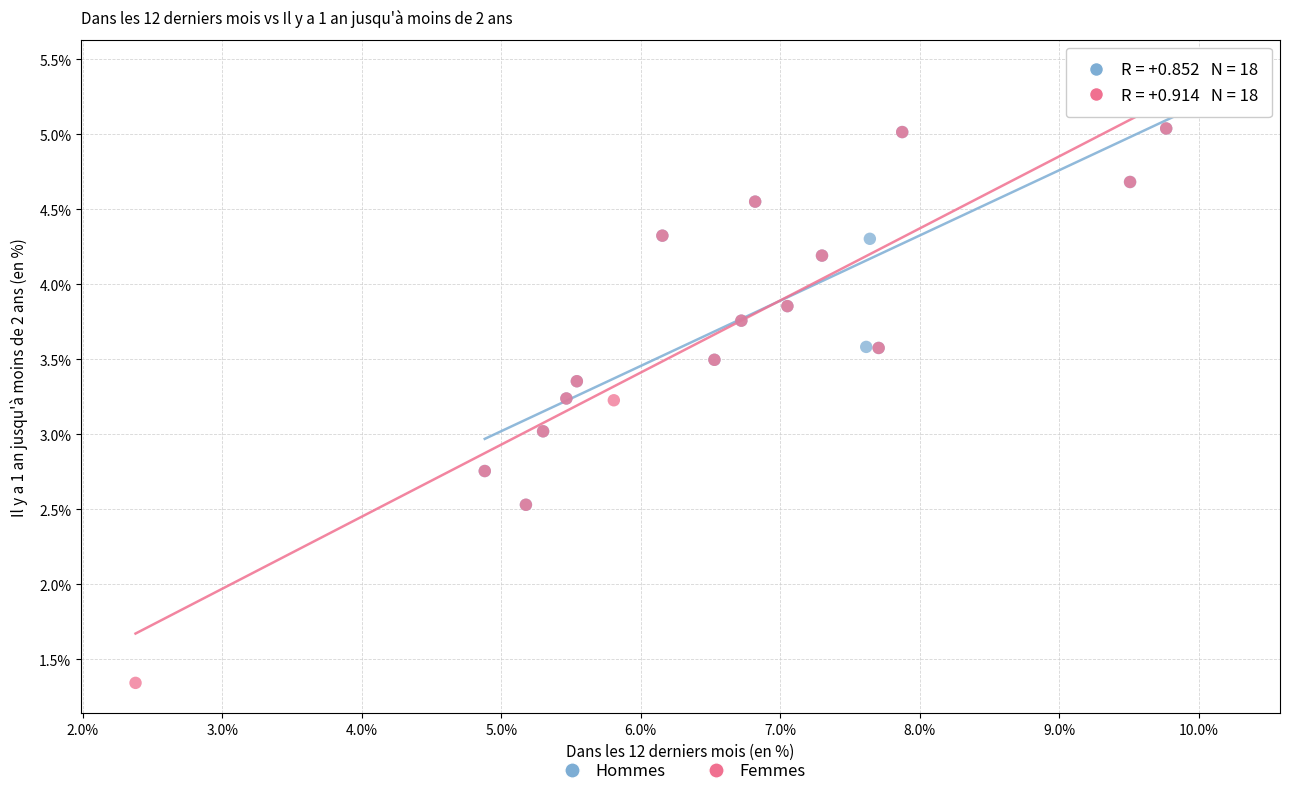

Which series contains the lowest Y value?

Femmes